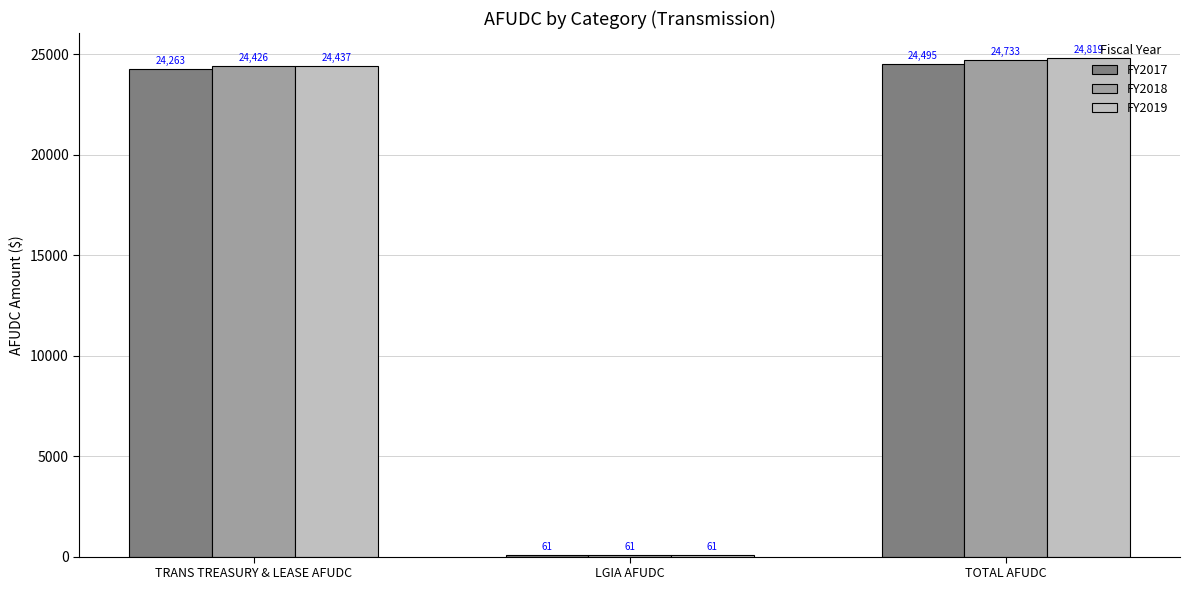

Which series has the largest total across all categories?

FY2019